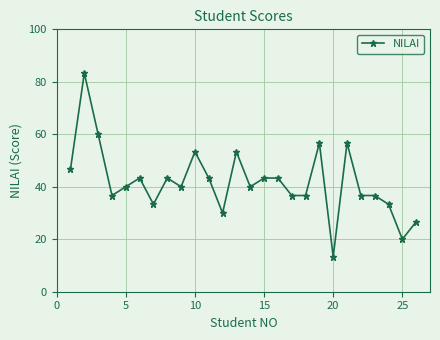

What is the sum of all values?

1086.7